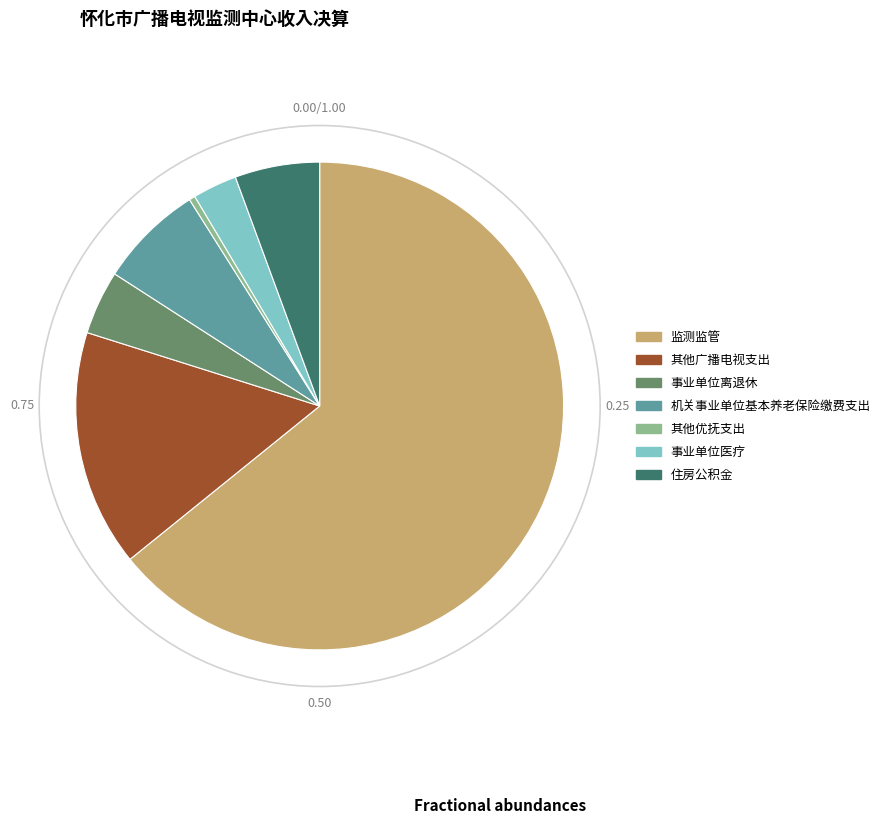

Between 监测监管 and 其他广播电视支出, which is larger?

监测监管